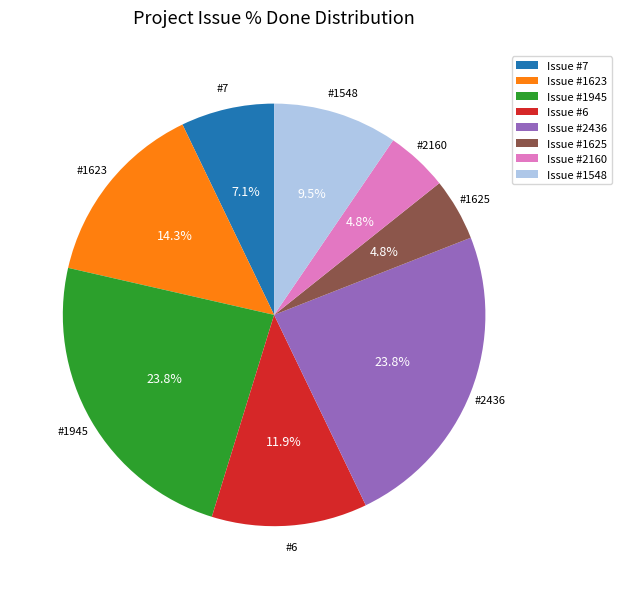

To the nearest percent, what is the average slice percentage?

12%